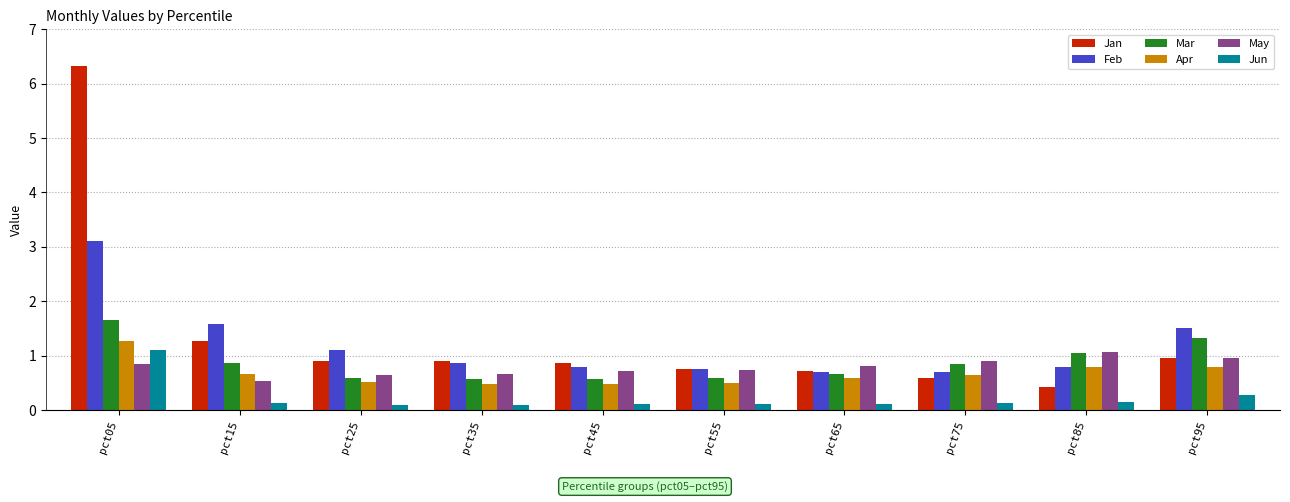

Which label corresponds to the largest value in the chart?

pct05